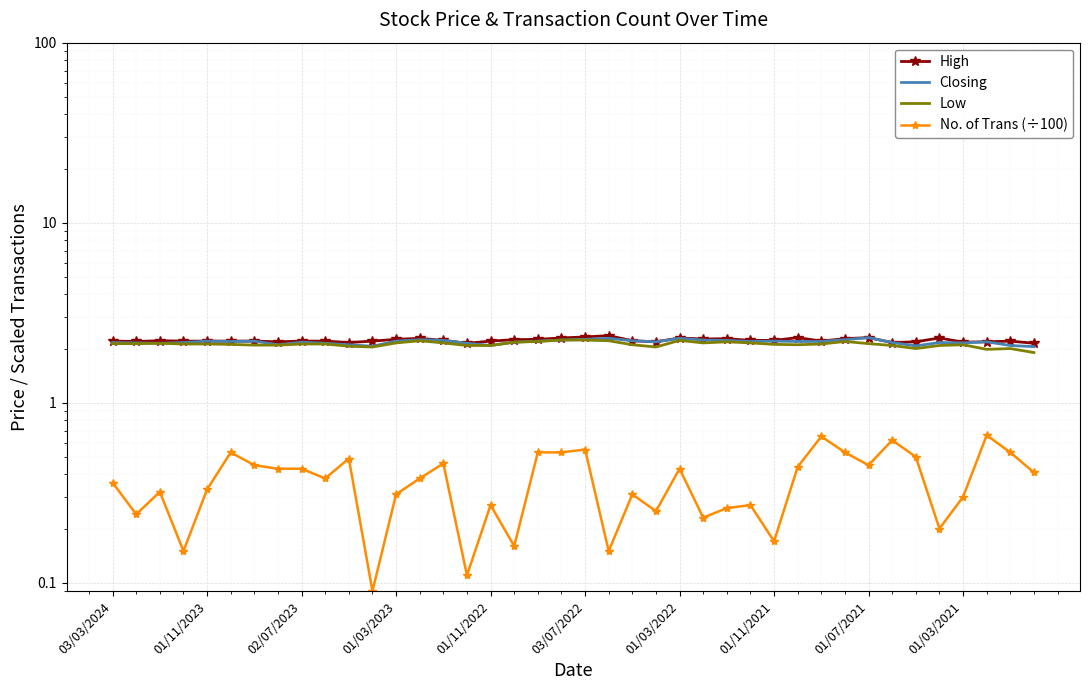

Count the High values in the range 2 to 3.

40